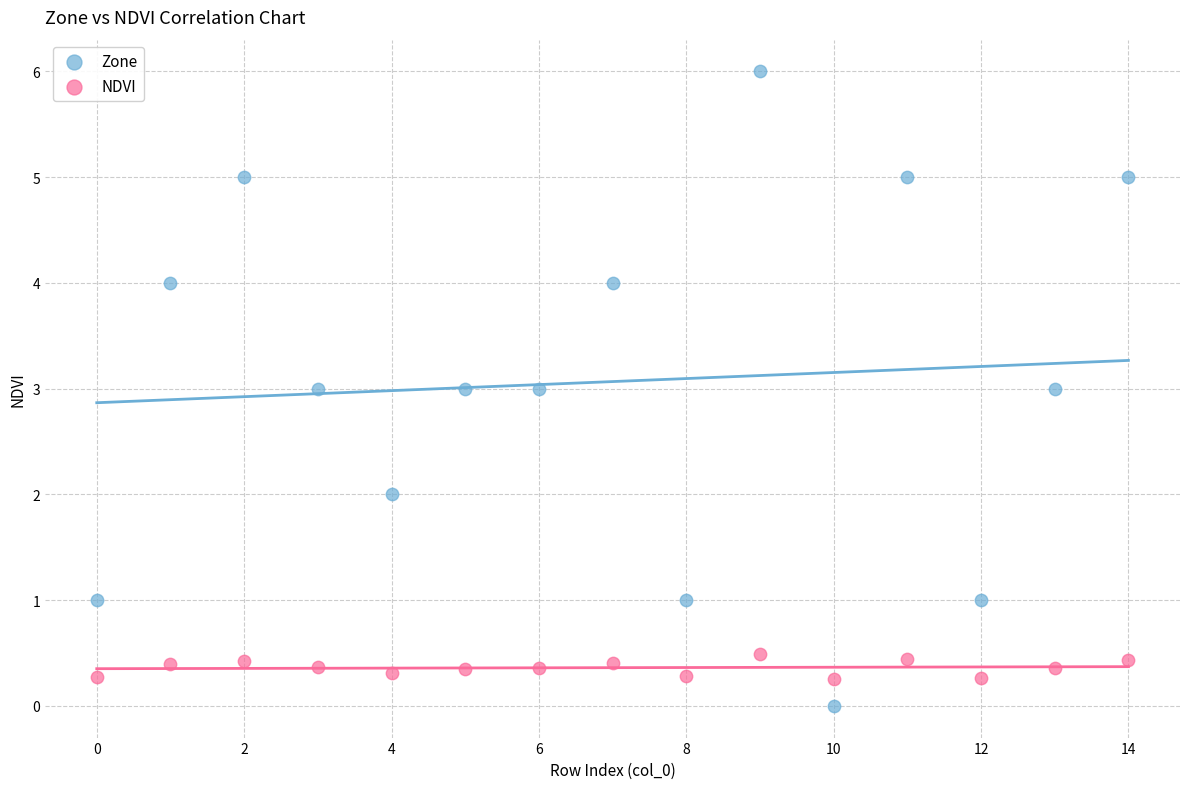

Across all data points, what is the range of Y values (max minus min)?

6.0